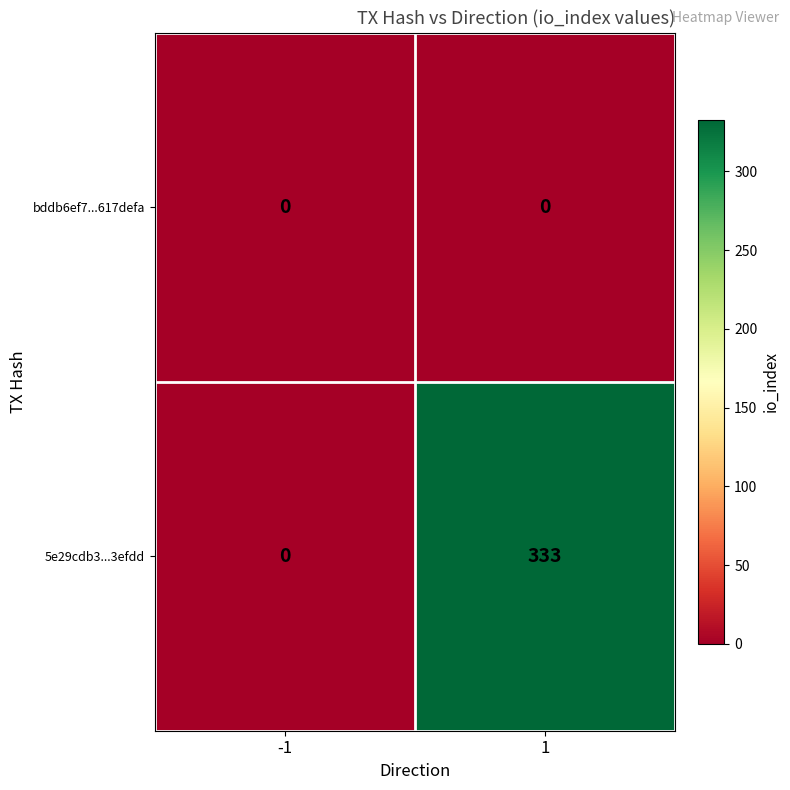

List the series in order of their overall mean, lowest first.

bddb6ef7...617defa, 5e29cdb3...3efdd